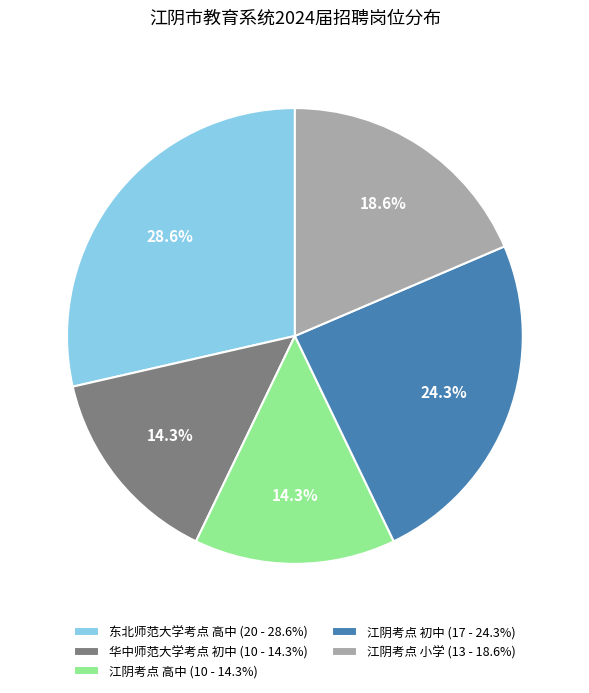

To the nearest percent, what is the difference between the 东北师范大学考点 高中 and 华中师范大学考点 初中 slice percentages?

14%